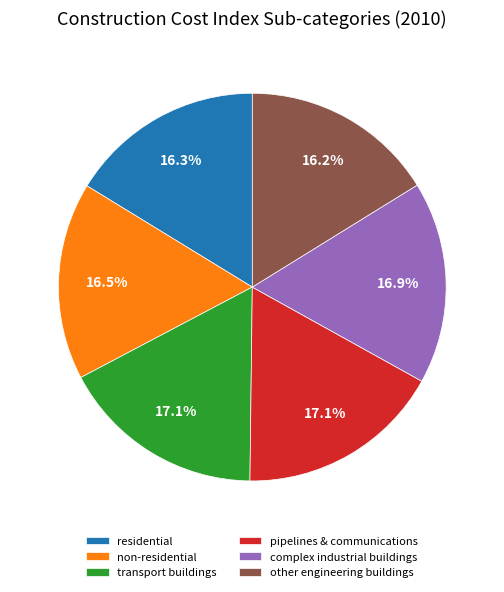

To the nearest percent, what is the difference between the largest and smallest slice percentages?

1%